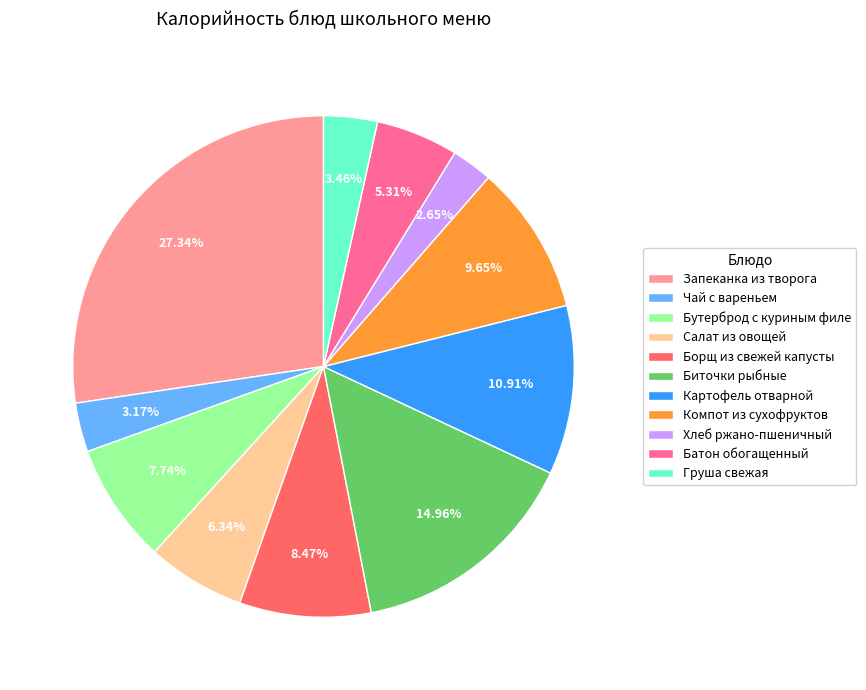

Which slice is the smallest?

Хлеб ржано-пшеничный